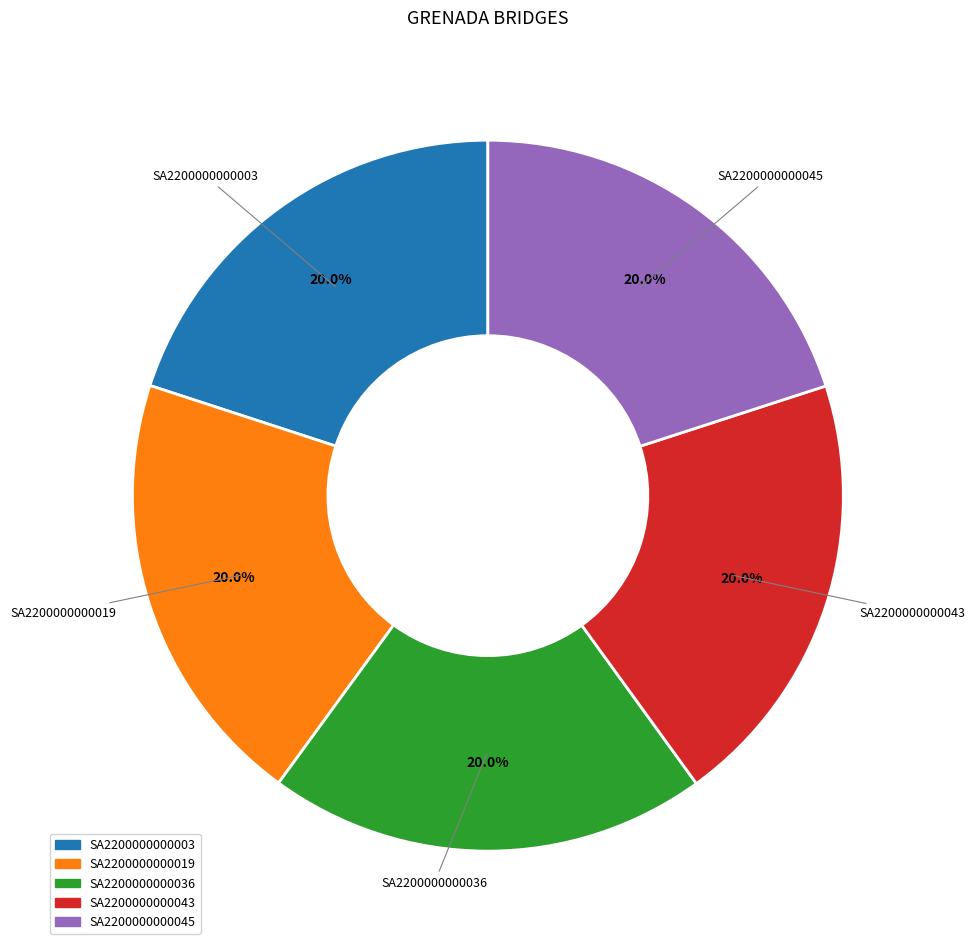

Is it true that SA2200000000043 is 8% of the pie?

False